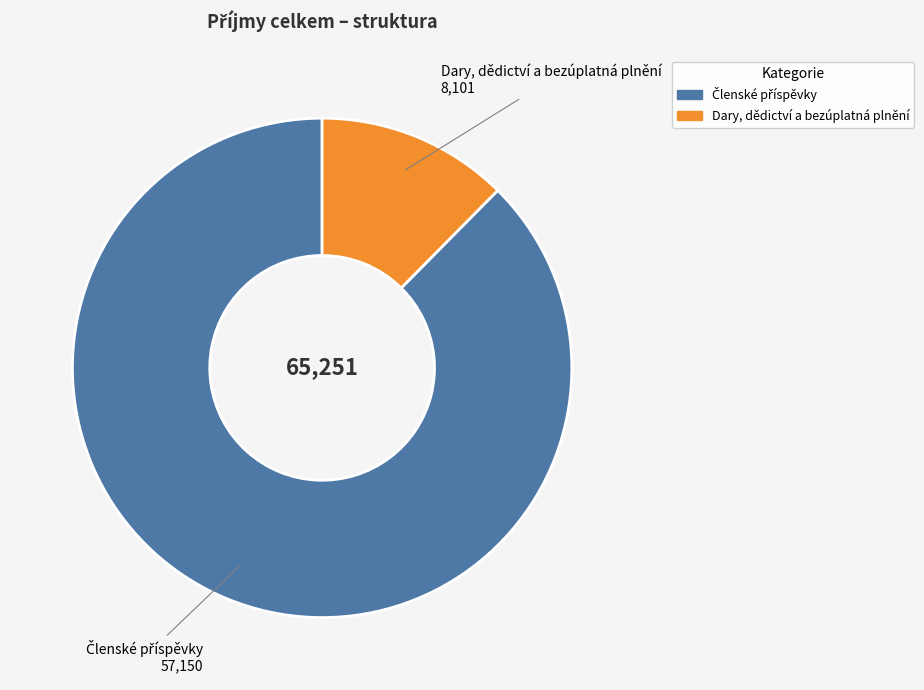

Is it true that Dary, dědictví a bezúplatná plnění is 26% of the pie?

False